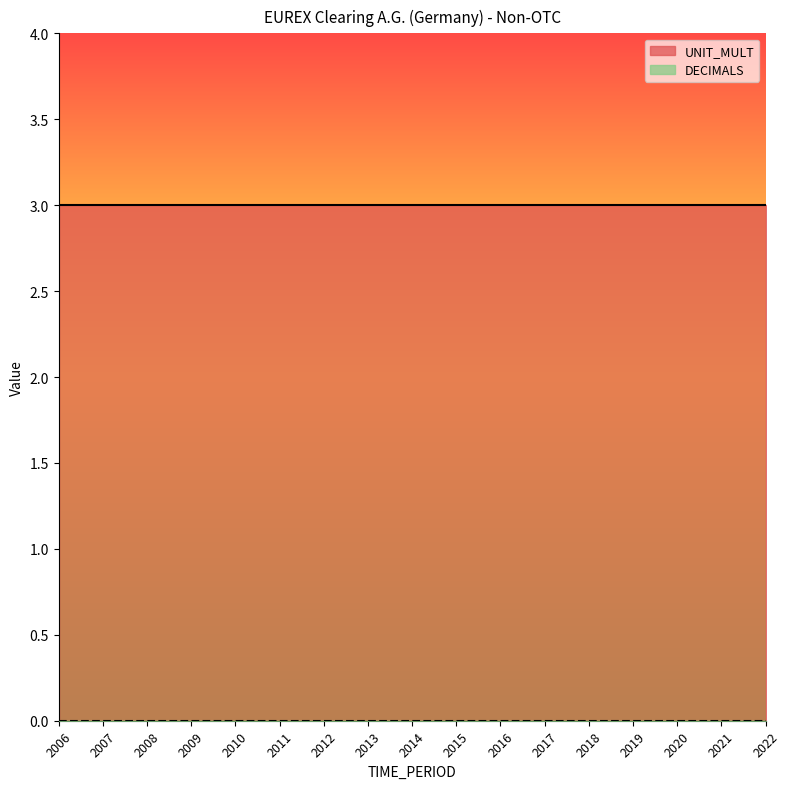

List the labels in order of DECIMALS value, smallest first.

2006, 2007, 2008, 2009, 2010, 2011, 2012, 2013, 2014, 2015, 2016, 2017, 2018, 2019, 2020, 2021, 2022